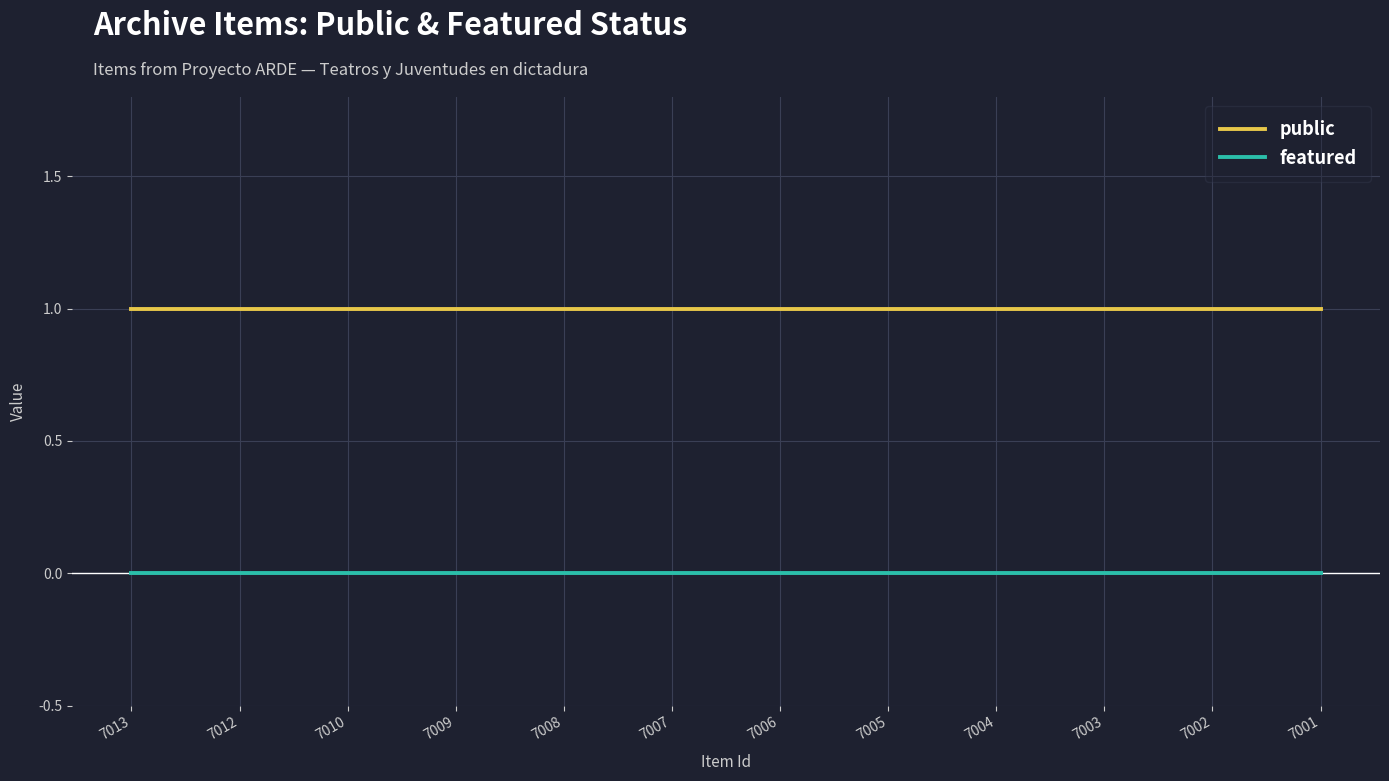

Is the value of featured at 7008 greater than the value of public at 7013?

No